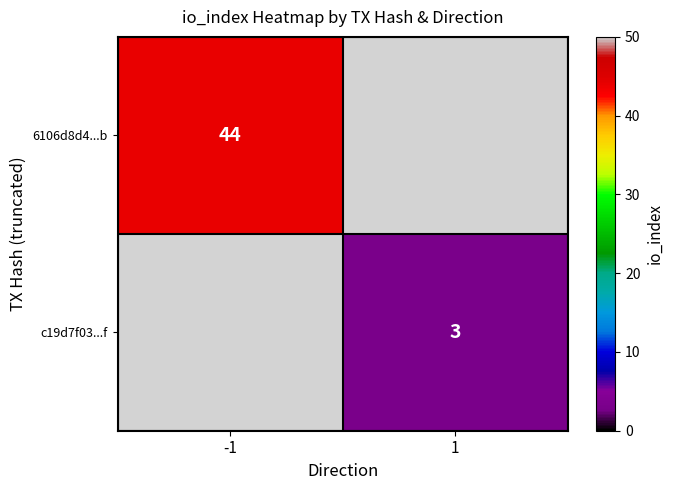

Count the number of categories in the chart.

2